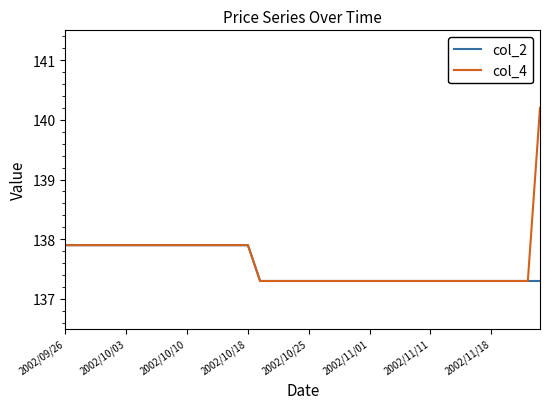

List the series in order of their peak value, highest first.

col_4, col_2